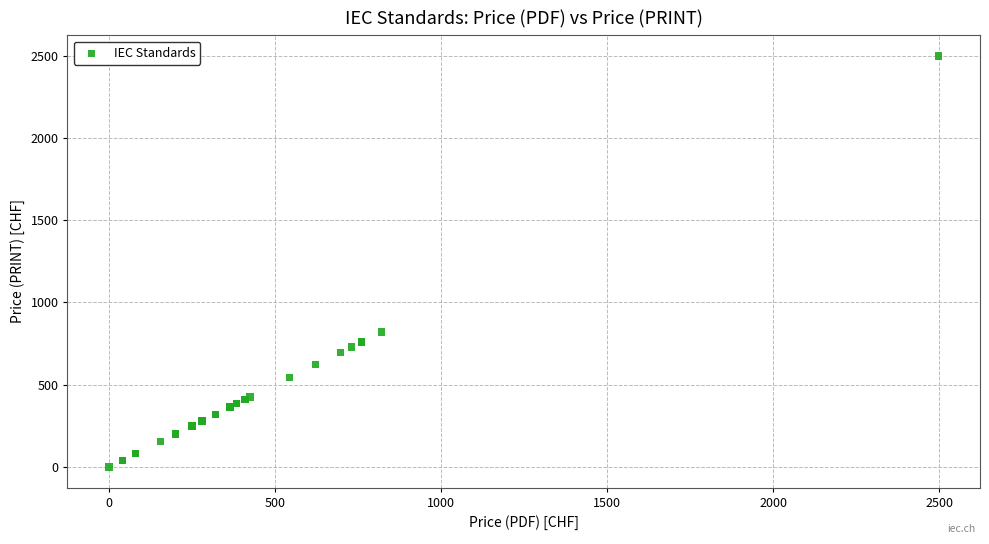

What Y value in the scatter plot is closest to 1249?

820